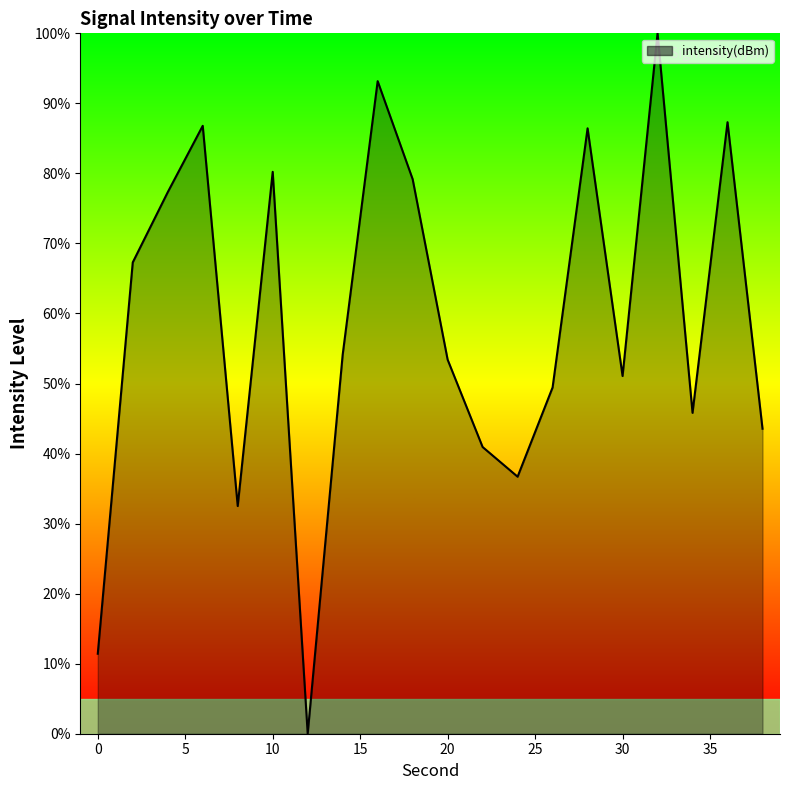

What is the greatest value displayed?

100.0